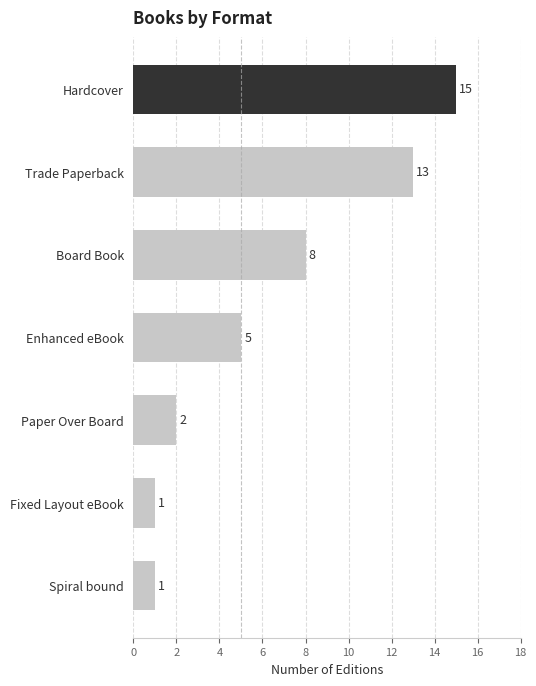

How many data points are less than 5?

3